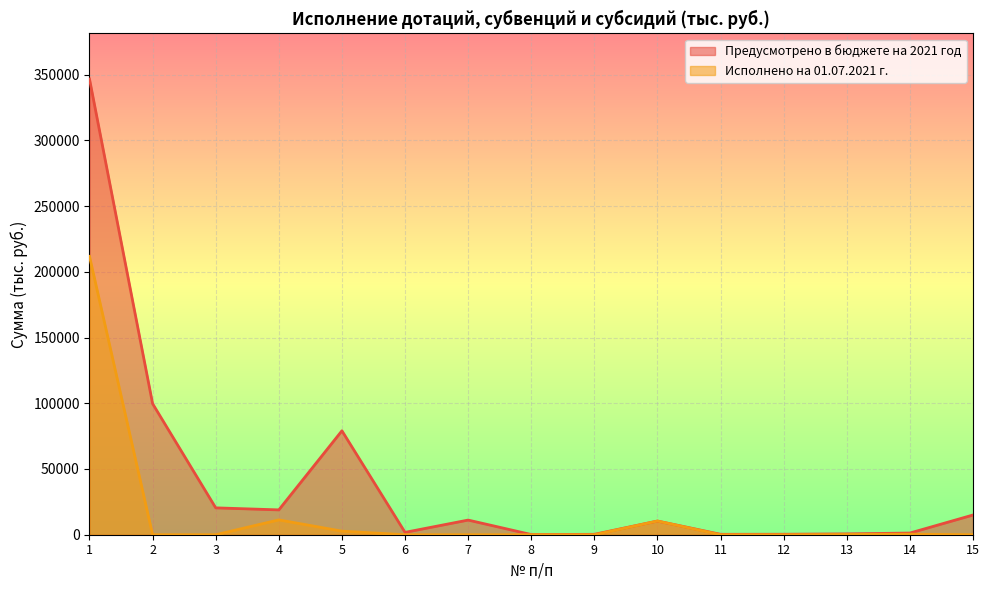

What is the difference between the highest and lowest values at 12?

356.3